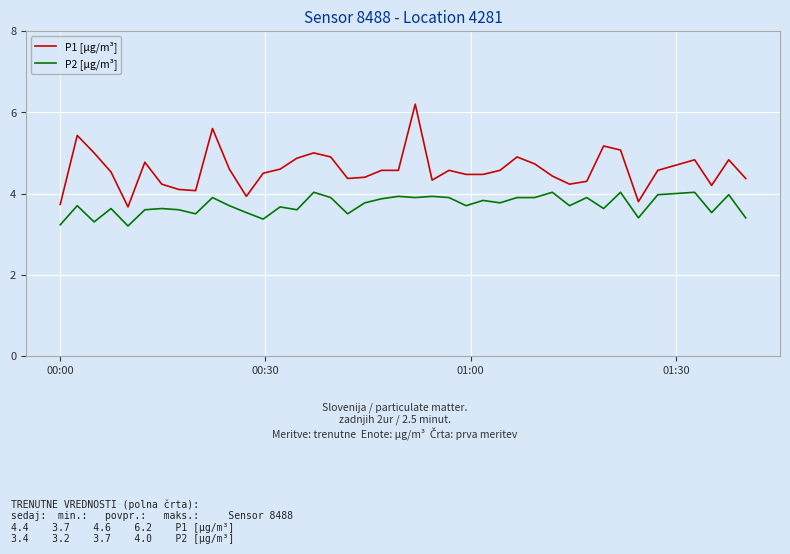

Rank the series by their average value, from highest to lowest.

P1 [μg/m³], P2 [μg/m³]